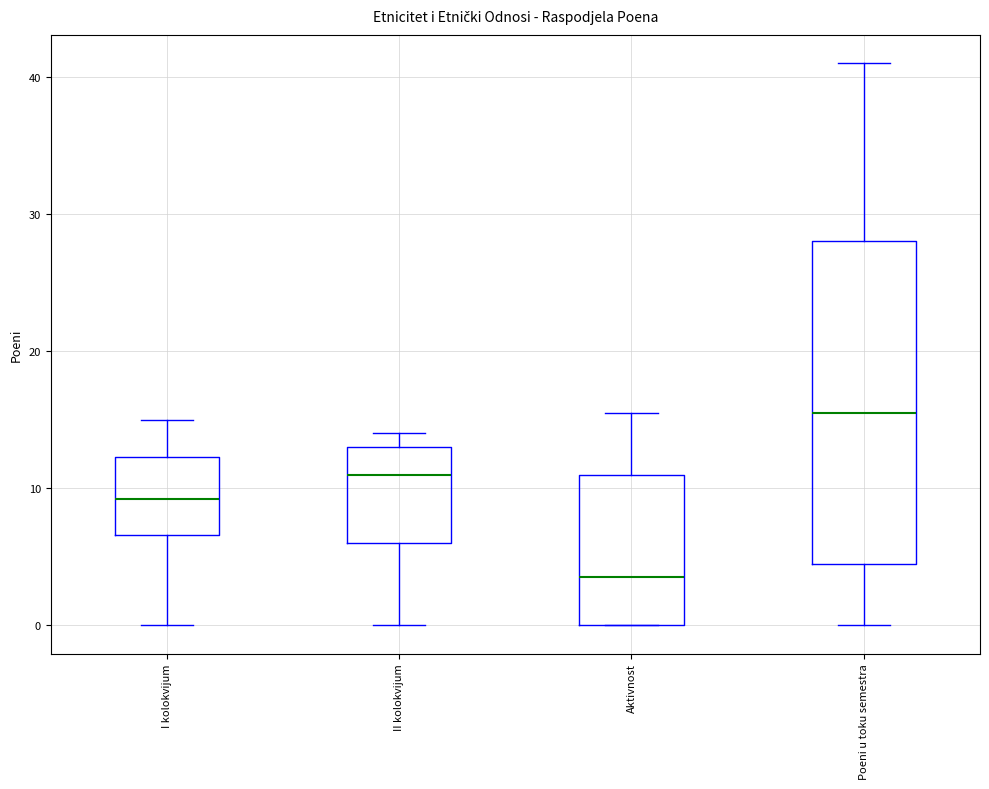

Reading left to right, read every box against the y-axis: the position of its median line, the range the box covers, and the ends of its whiskers. The values are not printed on the chart, so give them approximately, as read against the axis.

I kolokvijum: median 9, box 7 to 12, whiskers 0 to 15
II kolokvijum: median 11, box 6 to 13, whiskers 0 to 14
Aktivnost: median 4, box 0 to 11, whiskers 0 to 16
Poeni u toku semestra: median 16, box 5 to 28, whiskers 0 to 41